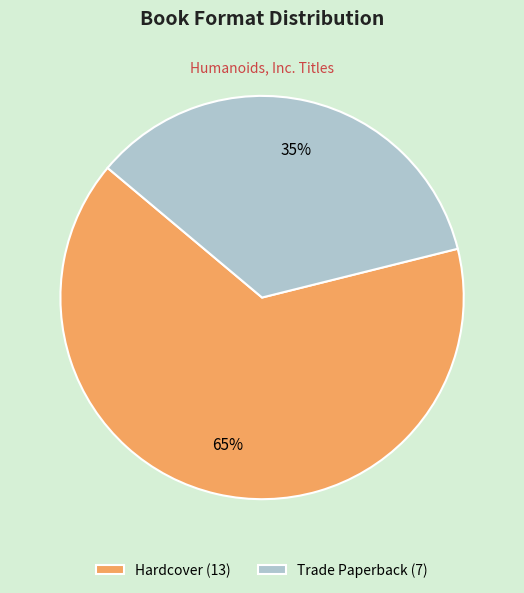

Do Hardcover (13) and Trade Paperback (7) together represent more than half of the pie?

Yes